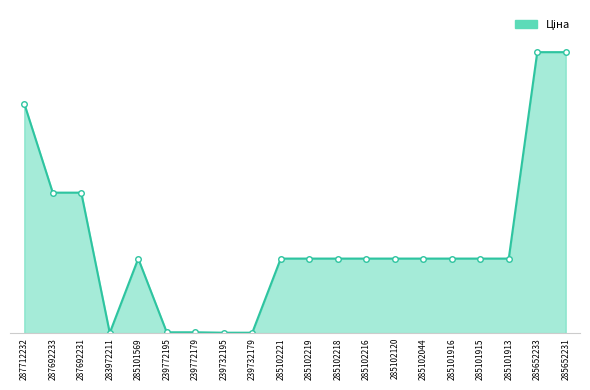

Does the chart have visible grid lines?

No